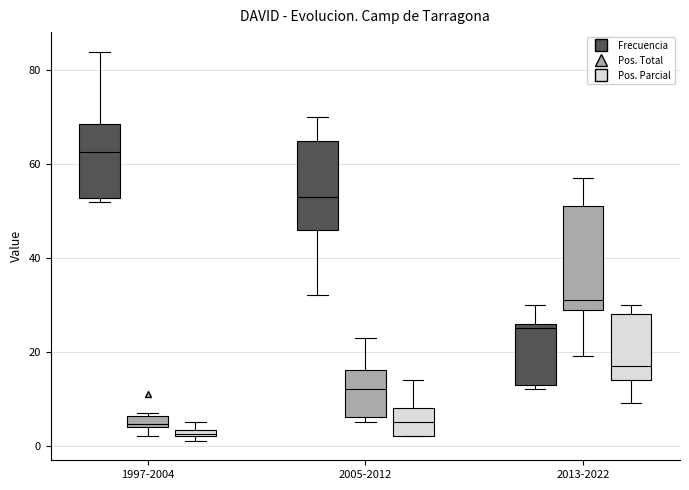

Which box's median line is the lowest?

1997-2004 (Pos. Parcial)